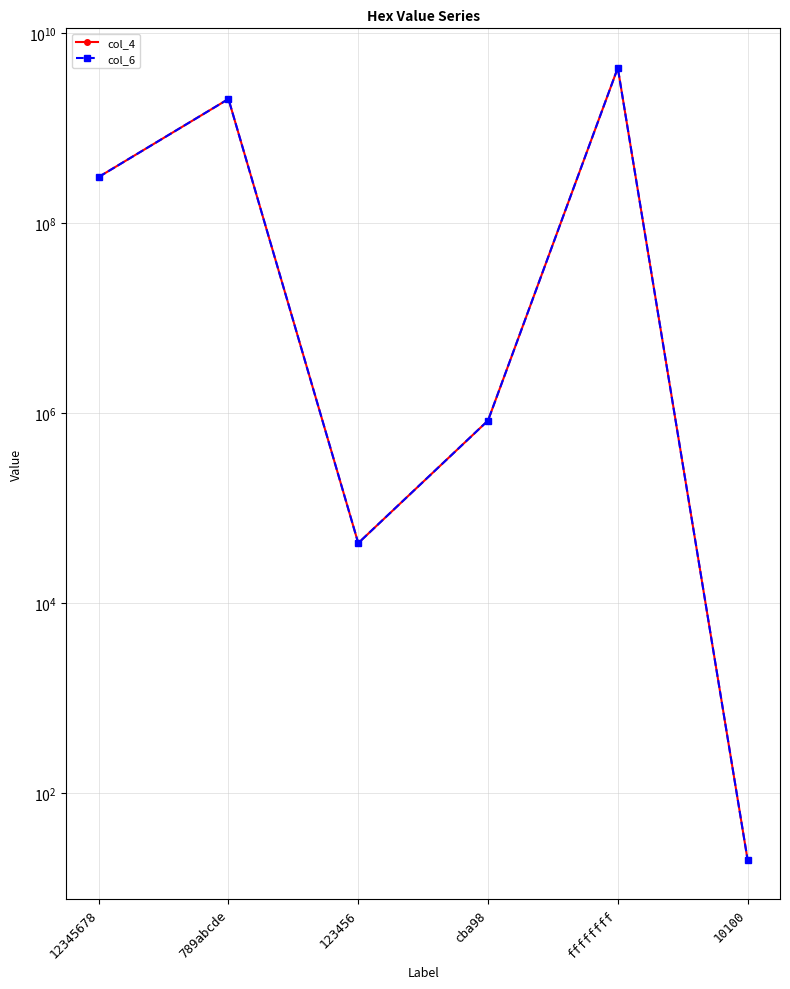

What position from the left is cba98?

4